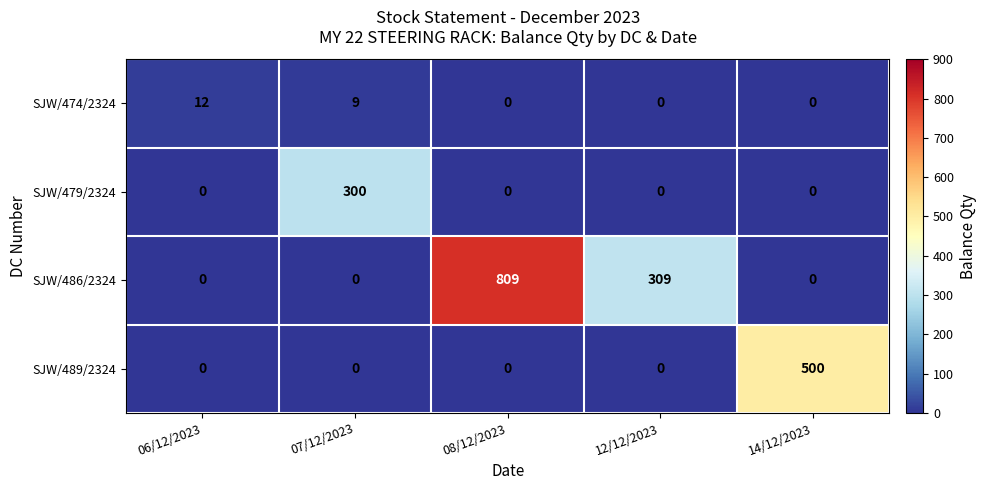

The value of SJW/479/2324 at 08/12/2023 is 0. True or false?

True